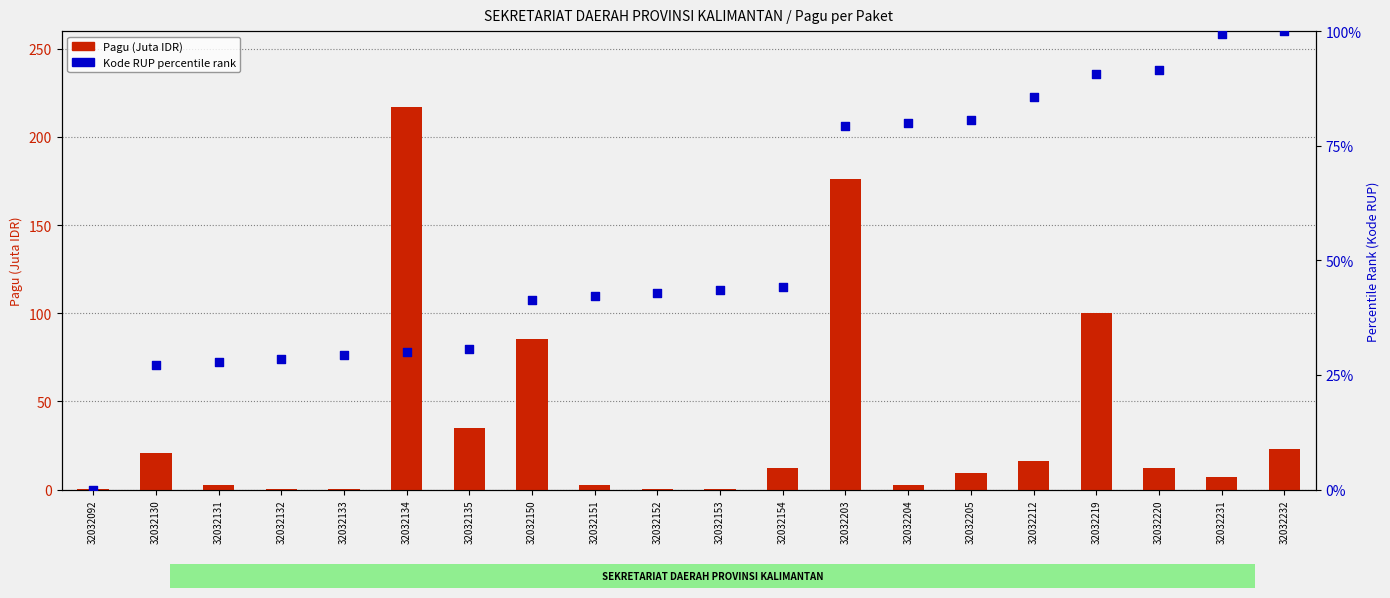

Which series contains the highest Y value?

Pagu (Juta IDR)